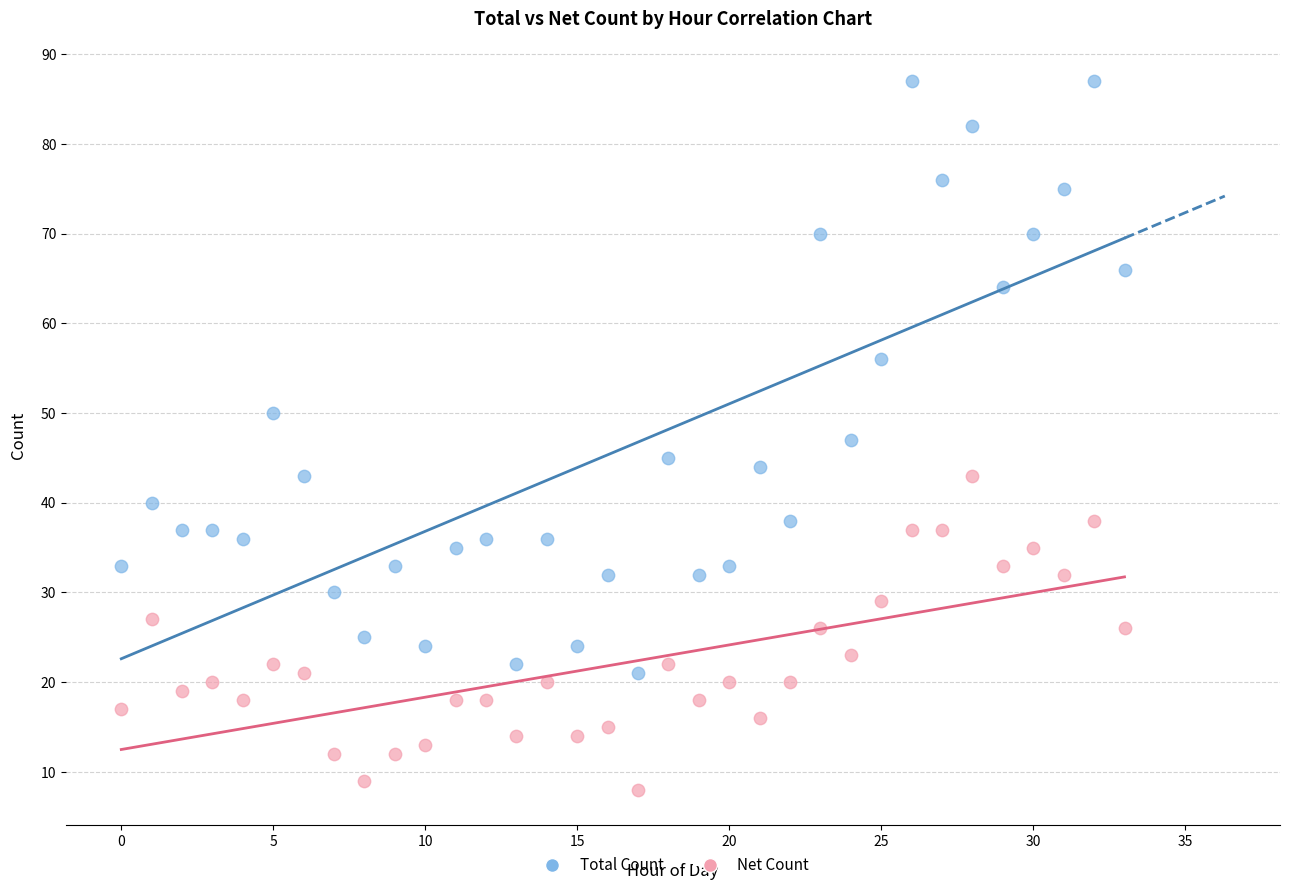

What are all the series names shown in the legend?

Total Count, Net Count